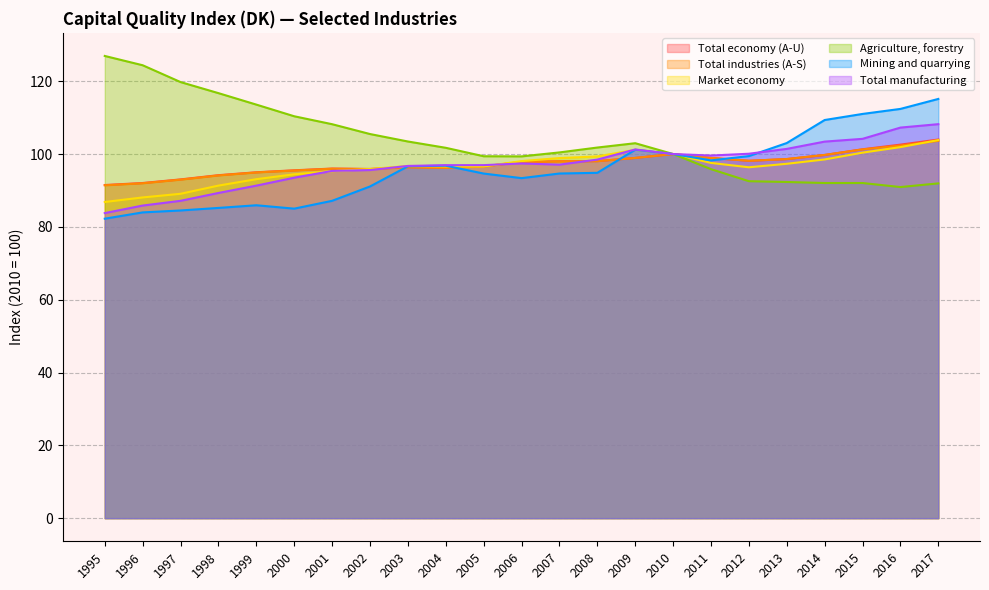

What is the value of the Agriculture, forestry point at the 19th from the left?

92.3